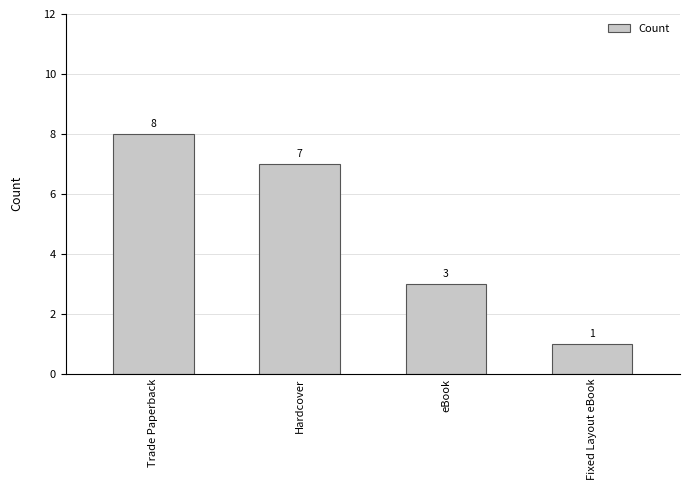

Read the value at Hardcover.

7